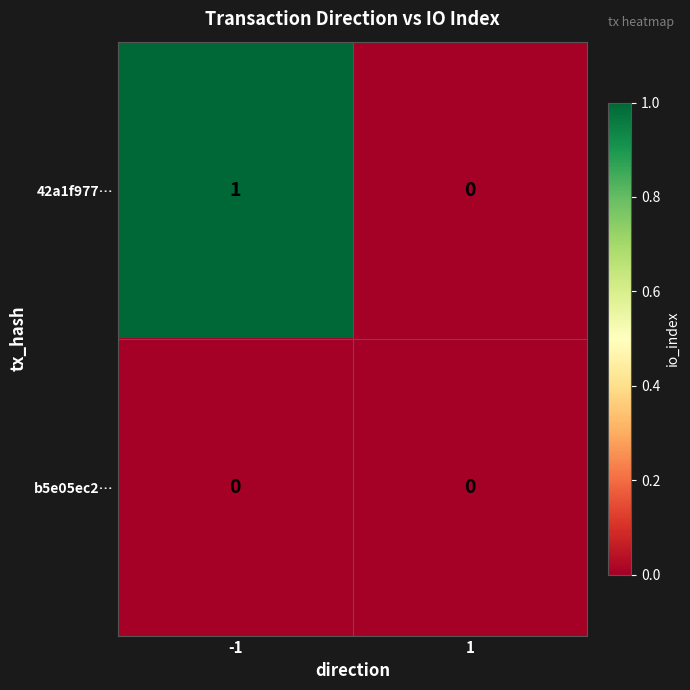

The b5e05ec2… series shows 0 at -1. True or false?

True